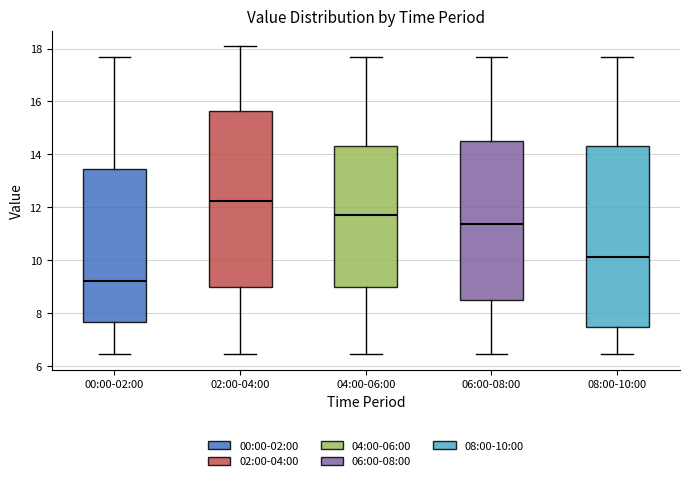

Reading left to right, transcribe this box plot: for each box, give where its median line is, the range the box spans, and where its two whiskers end, as read against the y-axis. The values are not printed on the chart, so give them approximately, as read against the axis.

00:00-02:00: median 9.2, box 7.6 to 13.4, whiskers 6.4 to 17.8
02:00-04:00: median 12.2, box 9.0 to 15.6, whiskers 6.4 to 18.2
04:00-06:00: median 11.8, box 9.0 to 14.4, whiskers 6.4 to 17.8
06:00-08:00: median 11.4, box 8.4 to 14.4, whiskers 6.4 to 17.8
08:00-10:00: median 10.2, box 7.4 to 14.4, whiskers 6.4 to 17.8